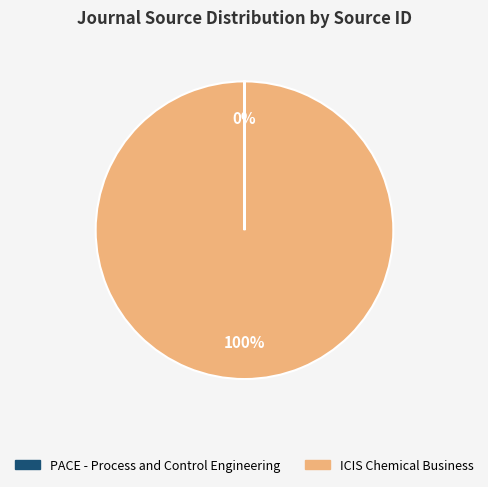

Which category accounts for the majority?

ICIS Chemical Business